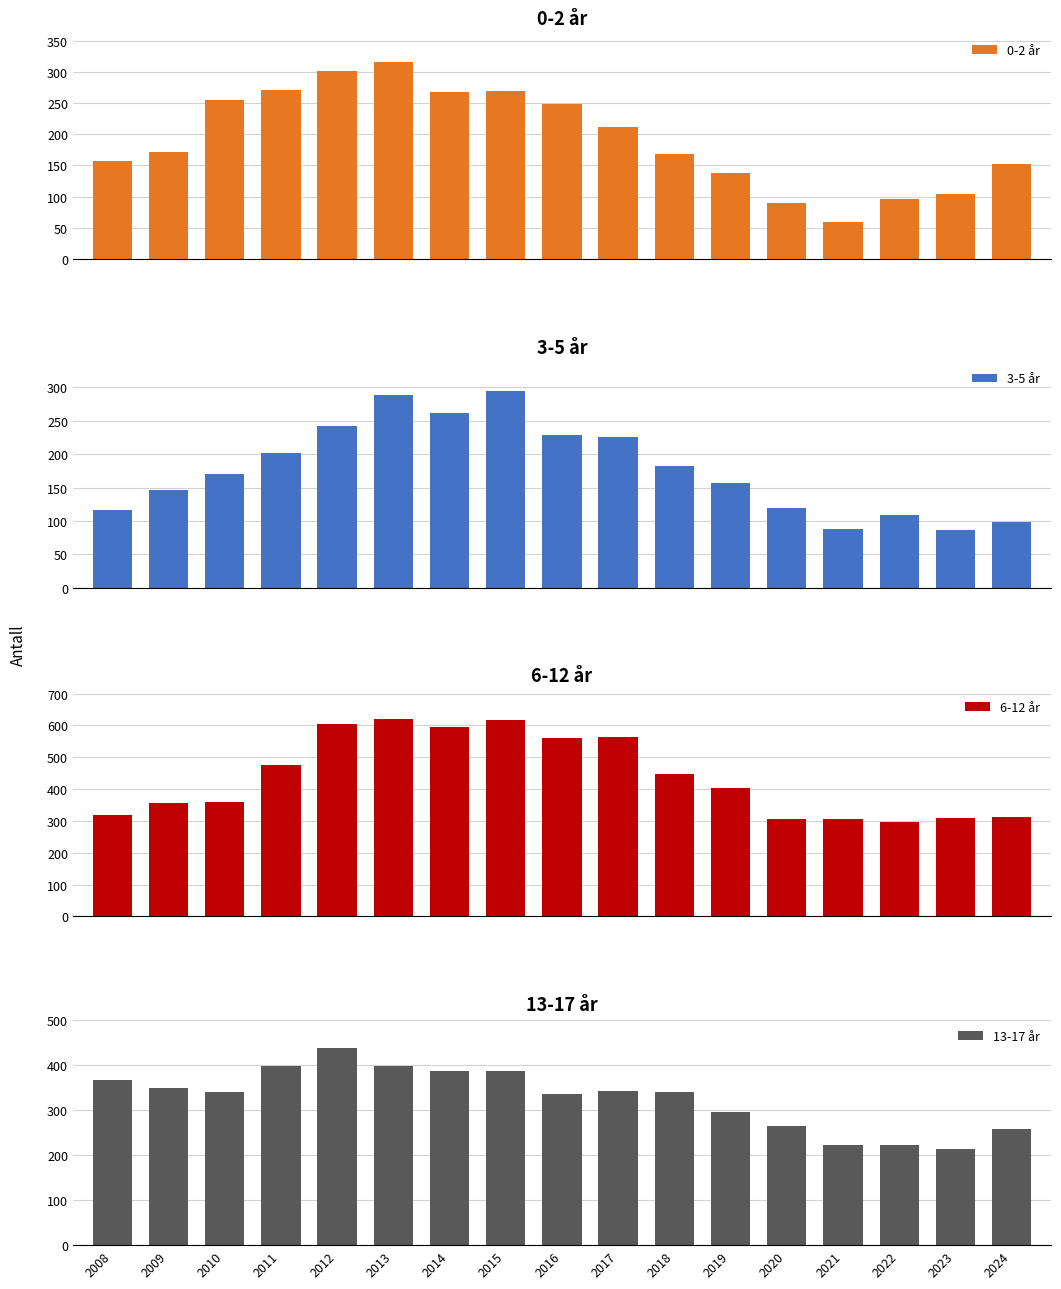

The 6-12 år series shows 889 at 2013. True or false?

False